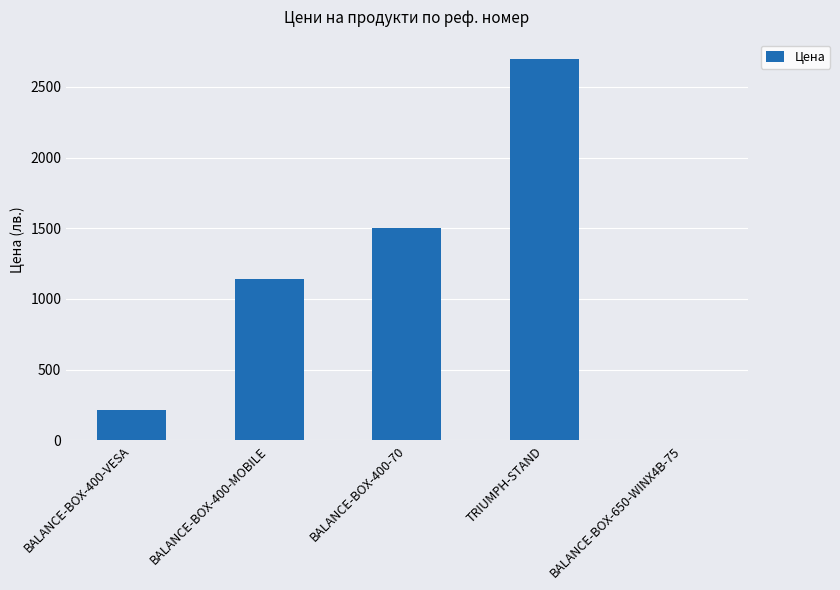

What is the ratio of the value at BALANCE-BOX-400-70 to the value at BALANCE-BOX-400-MOBILE?

1.3